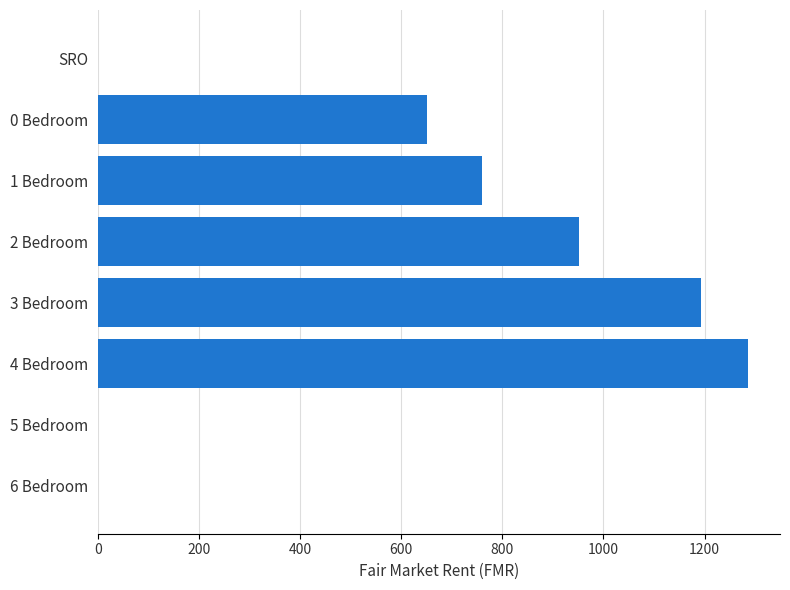

Is it true that the value at 4 Bedroom is 1285?

True